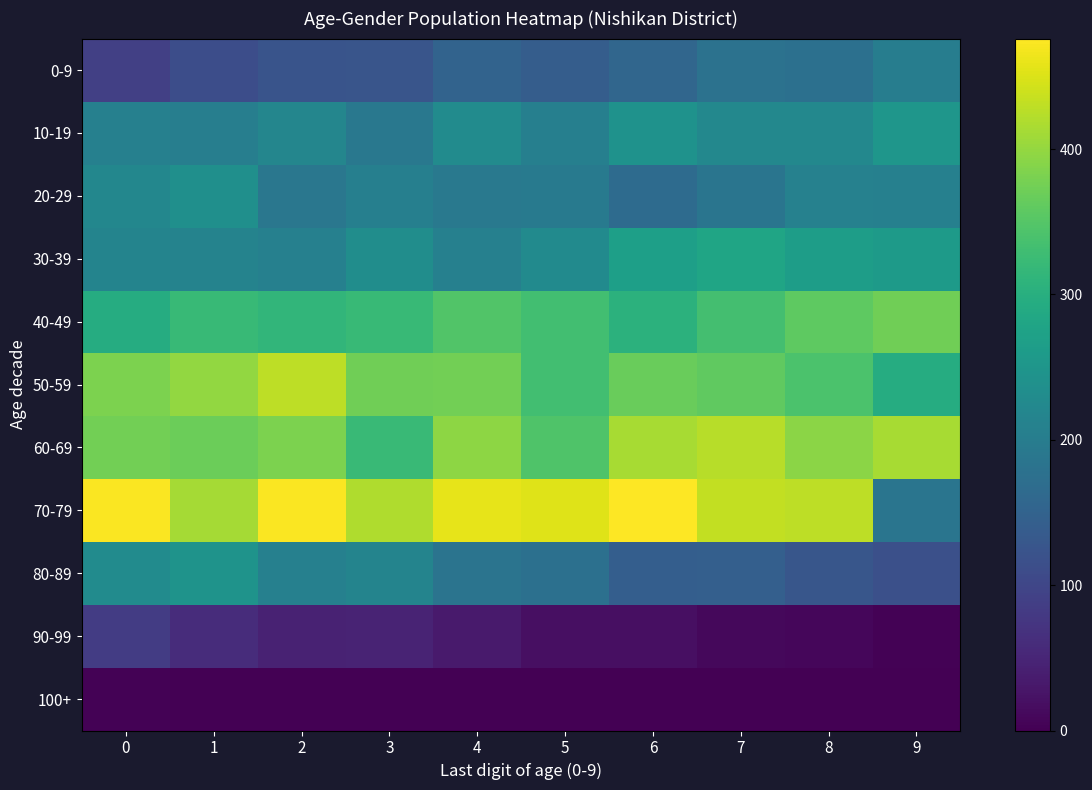

Reading left to right, what are all the values shown in this chart?

0-9: 0=90	1=113	2=123	3=125	4=151	5=141	6=158	7=180	8=175	9=202
10-19: 0=207	1=204	2=219	3=191	4=229	5=206	6=242	7=223	8=223	9=250
20-29: 0=221	1=237	2=188	3=206	4=192	5=197	6=166	7=185	8=210	9=208
30-39: 0=215	1=212	2=208	3=233	4=207	5=228	6=268	7=279	8=265	9=259
40-49: 0=295	1=320	2=313	3=320	4=346	5=331	6=305	7=333	8=357	9=372
50-59: 0=382	1=399	2=428	3=372	4=375	5=332	6=367	7=359	8=341	9=294
60-69: 0=374	1=369	2=383	3=323	4=396	5=345	6=414	7=424	8=394	9=414
70-79: 0=474	1=412	2=474	3=420	4=458	5=453	6=476	7=433	8=429	9=185
80-89: 0=229	1=245	2=208	3=215	4=184	5=175	6=143	7=144	8=127	9=117
90-99: 0=85	1=60	2=45	3=47	4=35	5=19	6=19	7=11	8=8	9=3
100+: 0=2	1=0	2=0	3=0	4=0	5=0	6=0	7=0	8=0	9=0